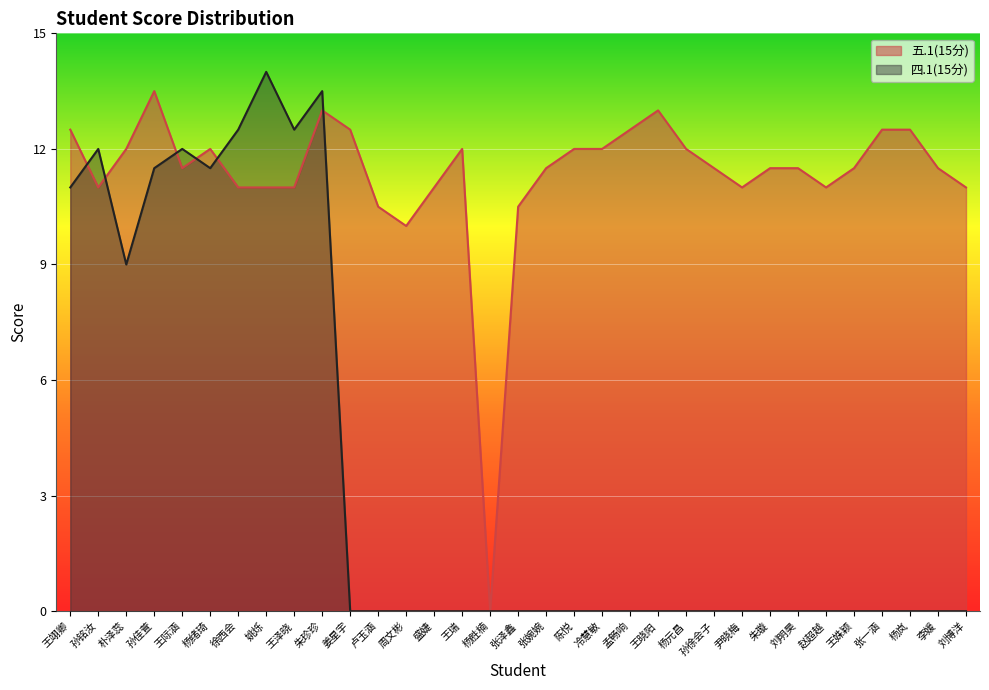

Which category has the lowest value in the 四.1(15分) series?

姜星宇